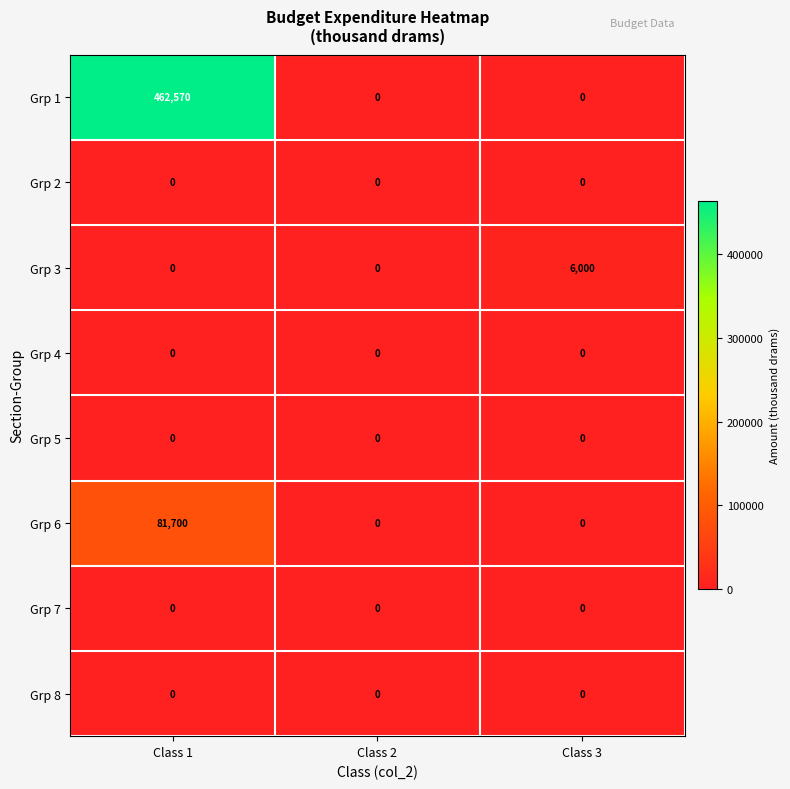

At which category is the sum across all series the highest?

Class 1